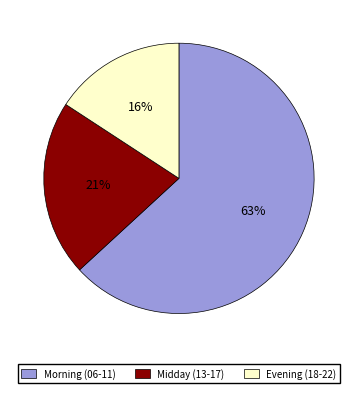

Is there a majority slice in this chart?

Yes